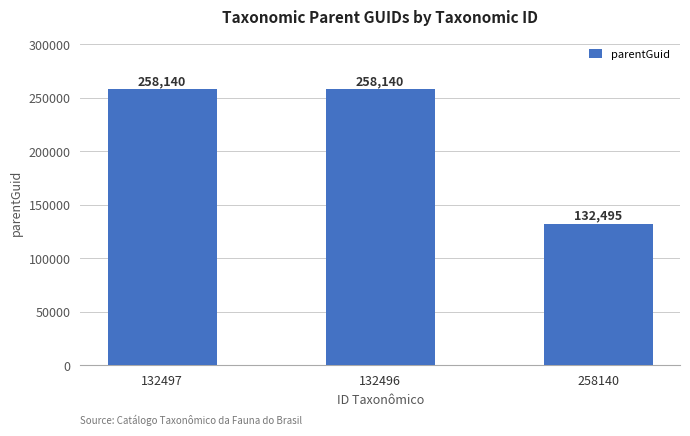

What is the label of the 2nd bar from the right?

132496